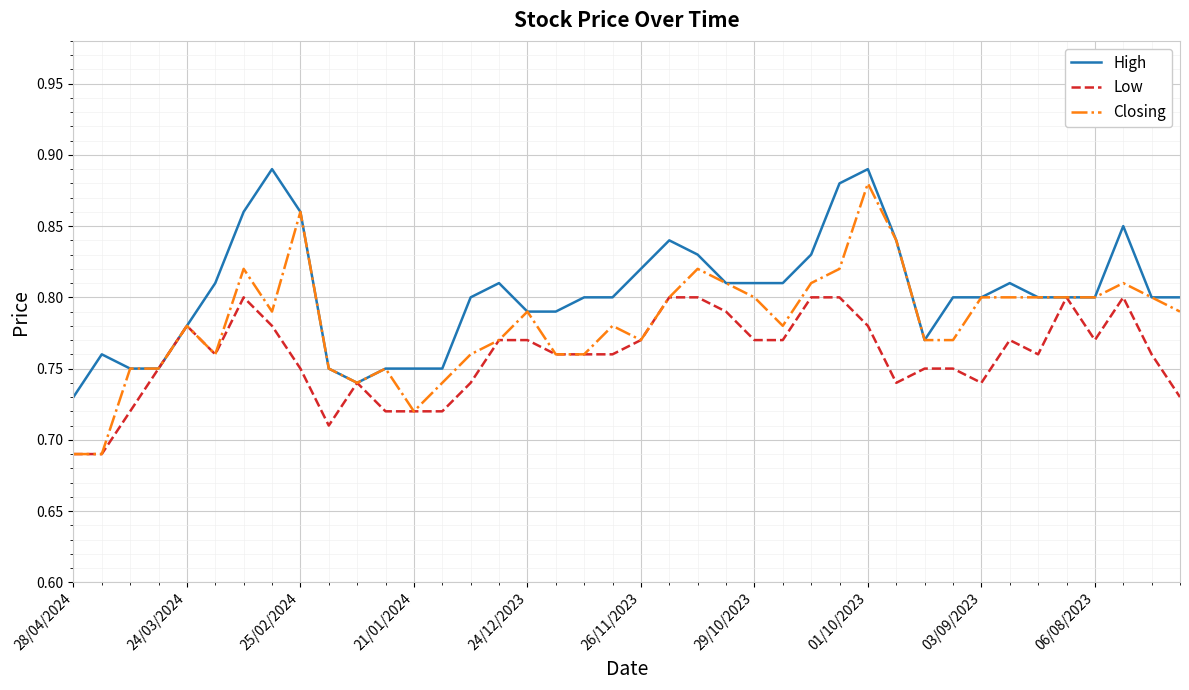

Which series has the largest total across all categories?

High